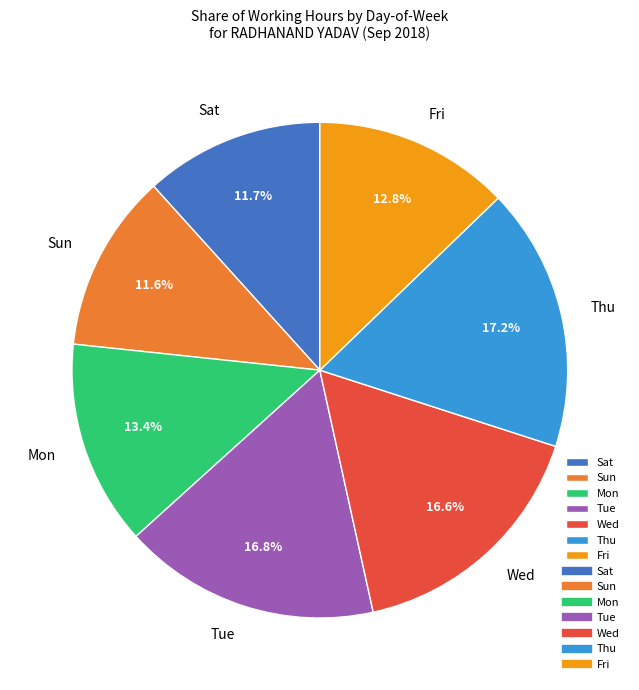

Which has a higher value, Sat or Thu?

Thu